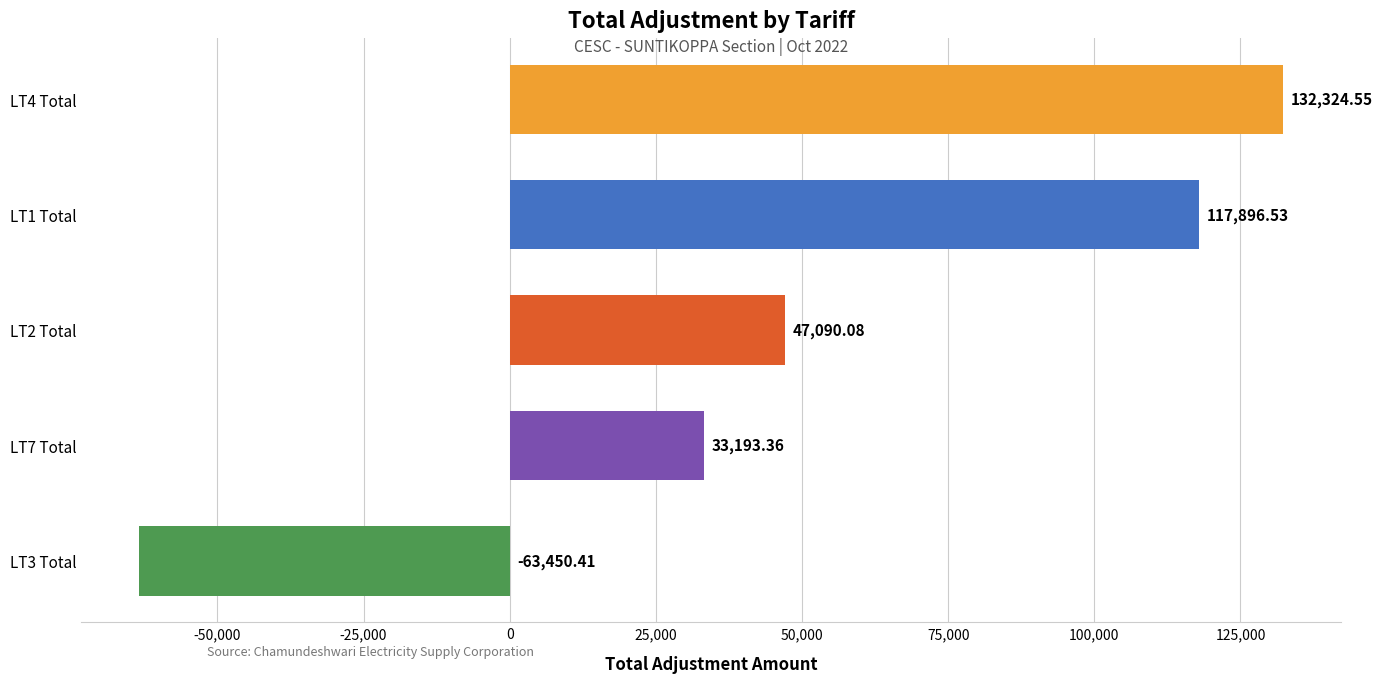

Rank the categories by value from highest to lowest.

LT4 Total, LT1 Total, LT2 Total, LT7 Total, LT3 Total